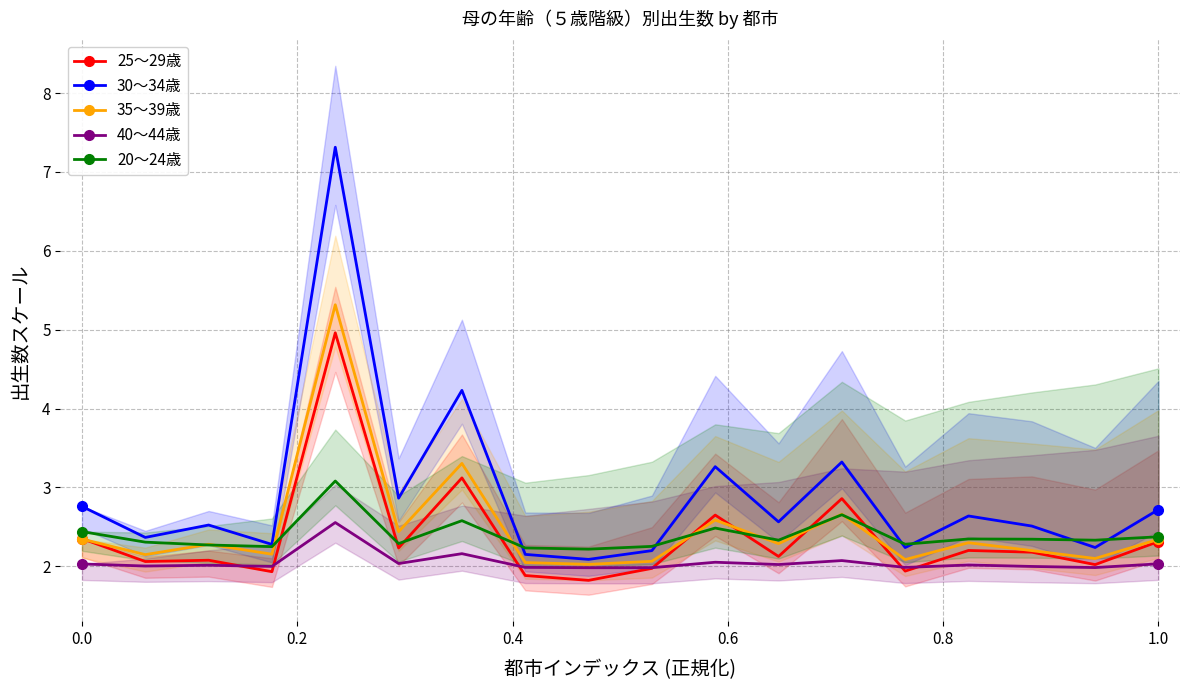

What is the minimum value for 20～24歳?

2.2